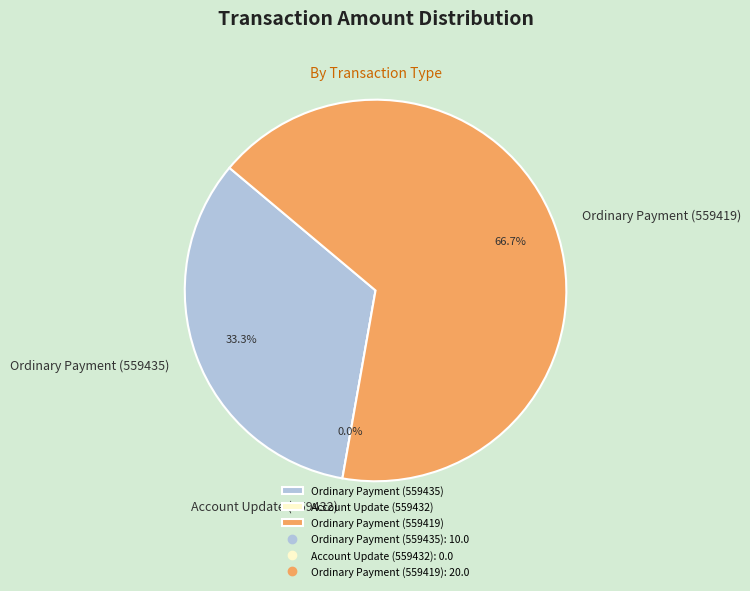

Which category has the biggest portion of the pie?

Ordinary Payment (559419)